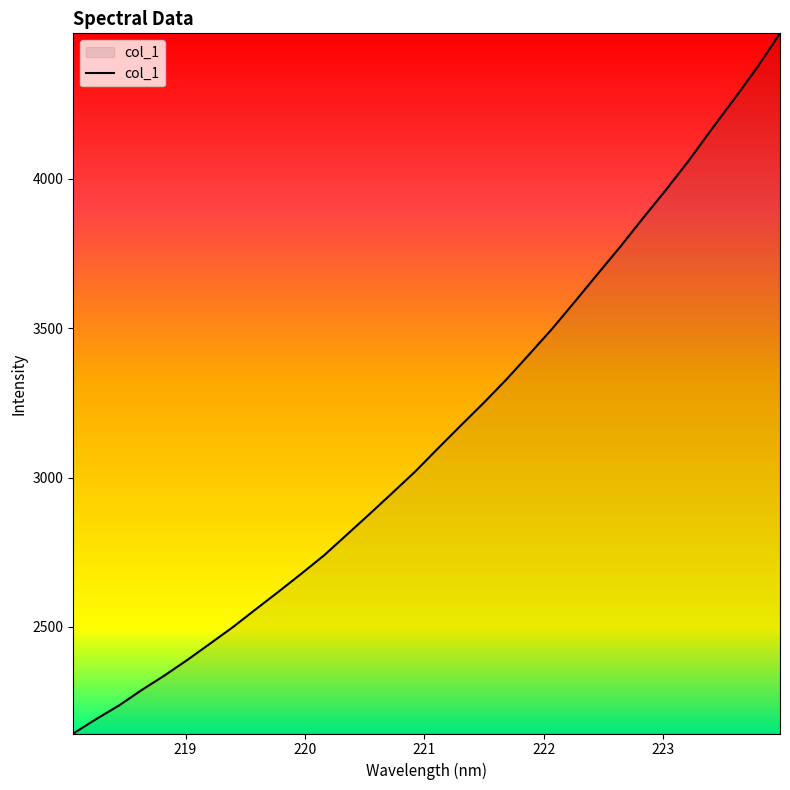

What is the maximum value shown in the chart?

4486.5